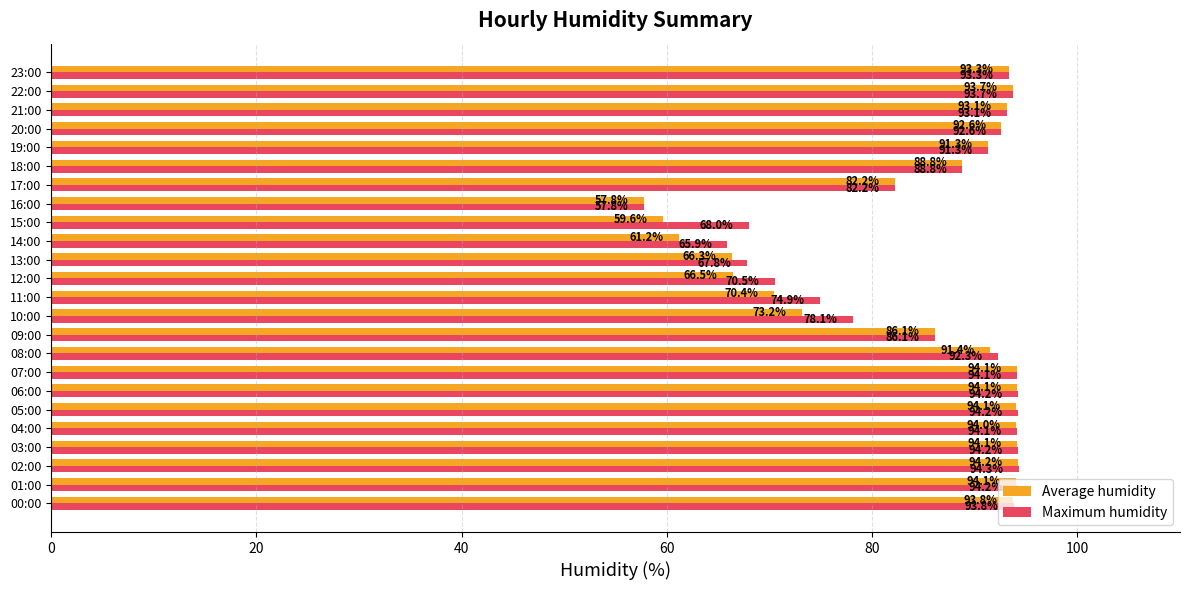

What is the difference between the maximum and minimum values in the Average humidity series?

36.4